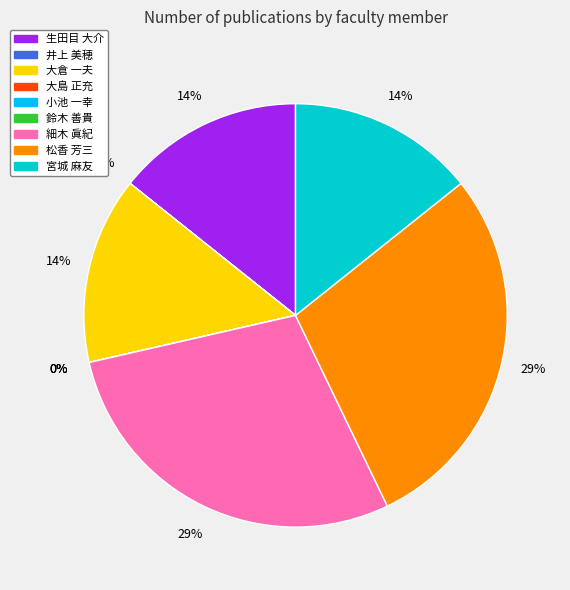

Is it true that 大倉 一夫 is 19% of the pie?

False